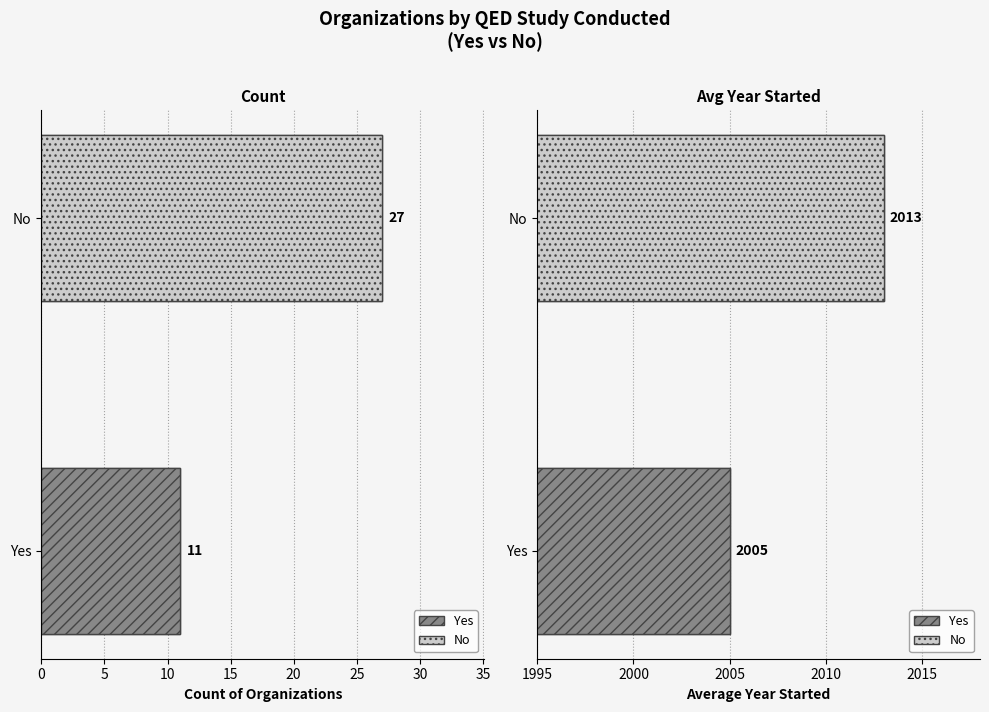

Rank the series by their maximum value, from lowest to highest.

Count, Avg Year Started